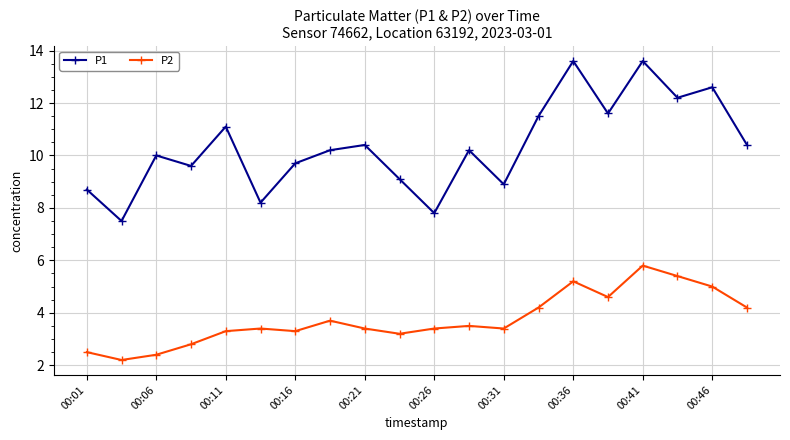

In P2, how many points are lower than both neighbors (excluding endpoints)?

5